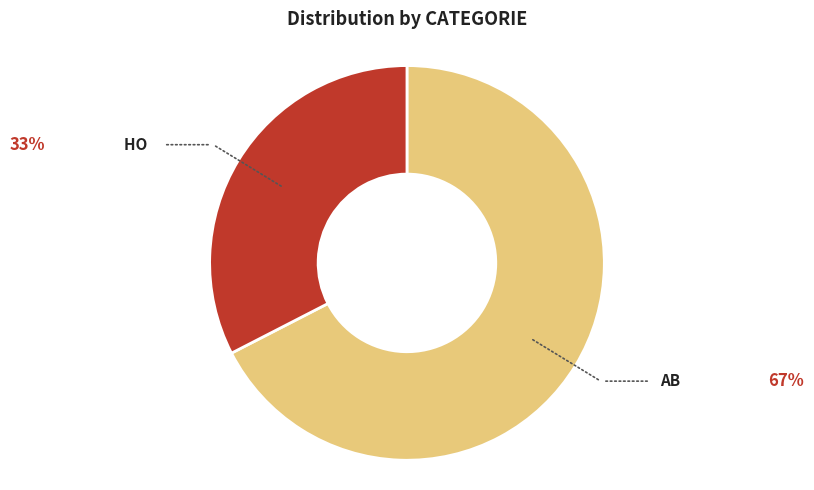

Rank the categories by value from lowest to highest.

HO, AB